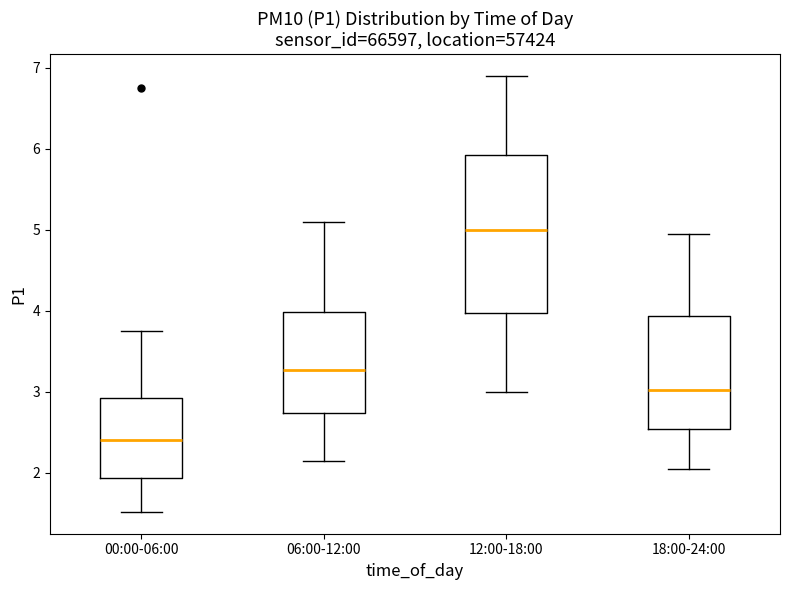

Reading left to right, read every box against the y-axis: the position of its median line, the range the box covers, and the ends of its whiskers. The values are not printed on the chart, so give them approximately, as read against the axis.

00:00-06:00: median 2.4, box 1.9 to 2.9, whiskers 1.5 to 3.8
06:00-12:00: median 3.3, box 2.7 to 4.0, whiskers 2.2 to 5.1
12:00-18:00: median 5.0, box 4.0 to 5.9, whiskers 3.0 to 6.9
18:00-24:00: median 3.0, box 2.5 to 3.9, whiskers 2.1 to 5.0